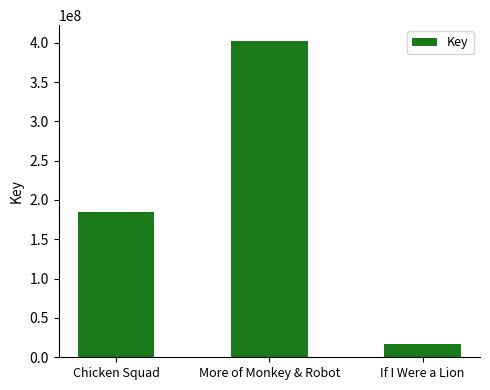

Reading left to right, extract all data points from this chart.

Chicken Squad=185265227	More of Monkey & Robot=402172595	If I Were a Lion=16859406